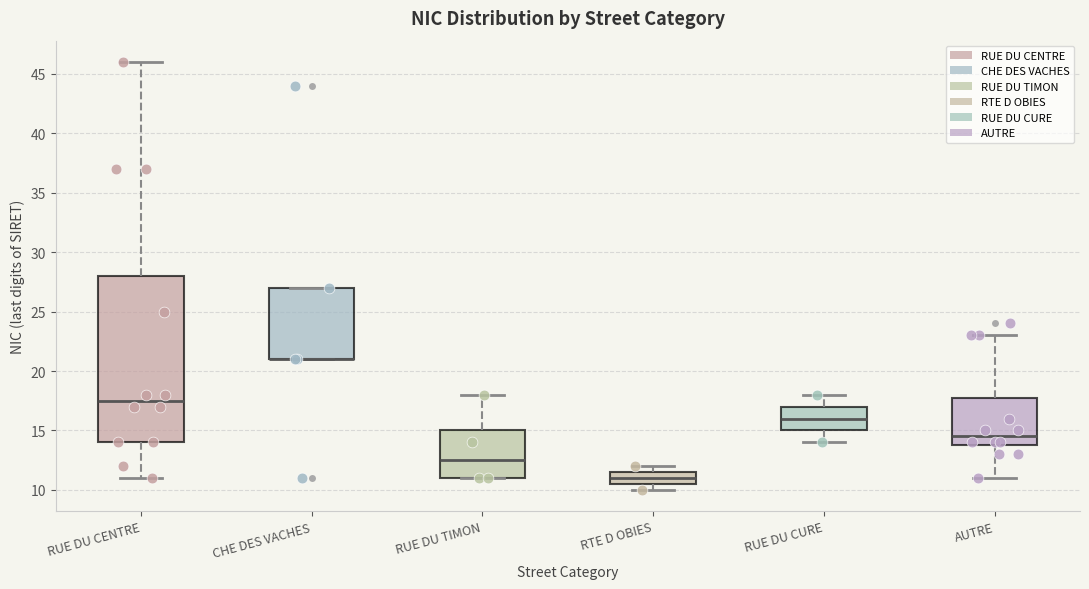

Reading left to right, read every box against the y-axis: the position of its median line, the range the box covers, and the ends of its whiskers. The values are not printed on the chart, so give them approximately, as read against the axis.

RUE DU CENTRE: median 17.5, box 14.0 to 28.0, whiskers 11.0 to 46.0
CHE DES VACHES: median 21.0 (drawn on the box's lower edge), box 21.0 to 27.0, whiskers 21.0 to 27.0
RUE DU TIMON: median 12.5, box 11.0 to 15.0, whiskers 11.0 to 18.0
RTE D OBIES: median 11.0, box 10.5 to 11.5, whiskers 10.0 to 12.0
RUE DU CURE: median 16.0, box 15.0 to 17.0, whiskers 14.0 to 18.0
AUTRE: median 14.5, box 14.0 to 18.0, whiskers 11.0 to 23.0